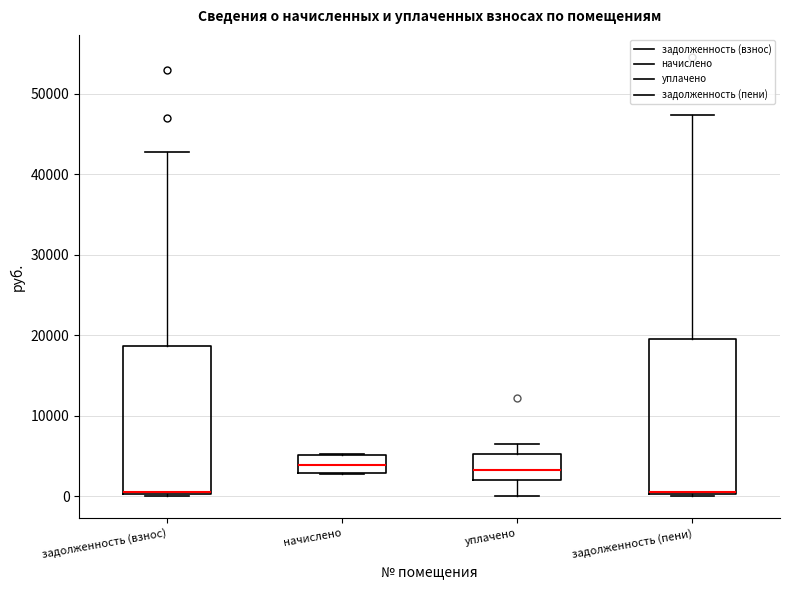

Reading left to right, read every box against the y-axis: the position of its median line, the range the box covers, and the ends of its whiskers. The values are not printed on the chart, so give them approximately, as read against the axis.

задолженность (взнос): median 1000, box 0 to 19000, whiskers 0 (just below the box's lower edge) to 43000
начислено: median 4000, box 3000 to 5000, whiskers 3000 to 5000
уплачено: median 3000, box 2000 to 5000, whiskers 0 to 6000
задолженность (пени): median 1000, box 0 to 20000, whiskers 0 to 47000